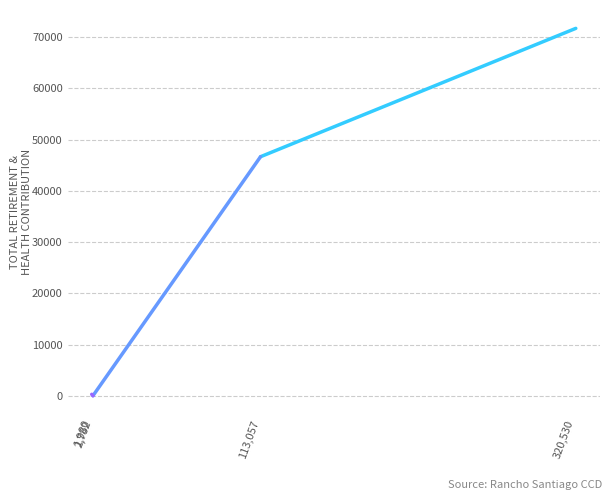

Reading left to right, list all the values displayed in this chart.

320,530=71707	113,057=46667